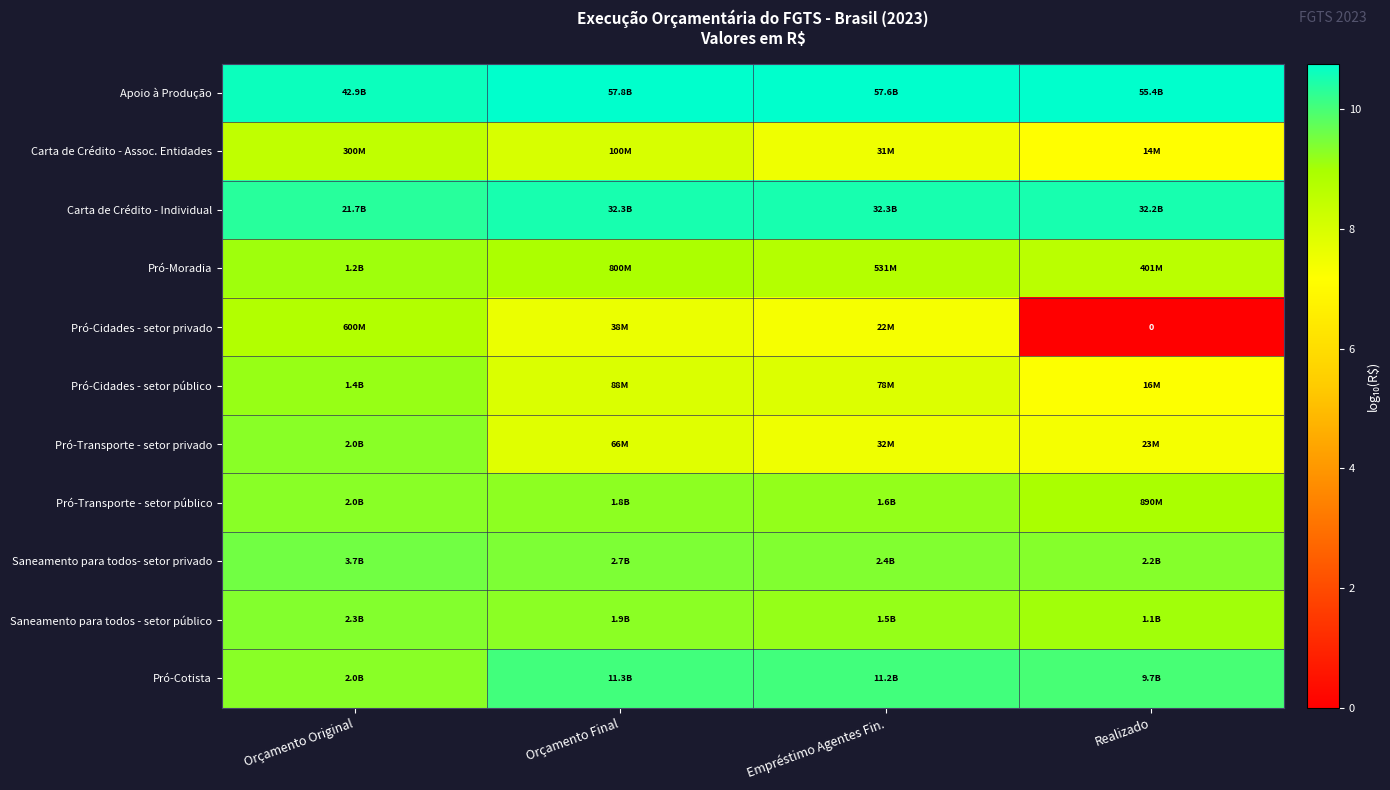

At which category is the sum across all series the highest?

Orçamento Original